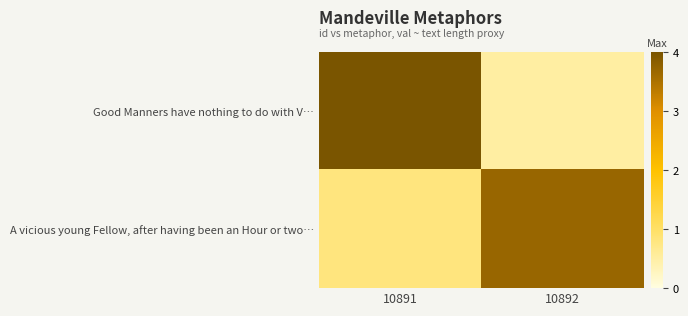

Count the number of categories in the chart.

2